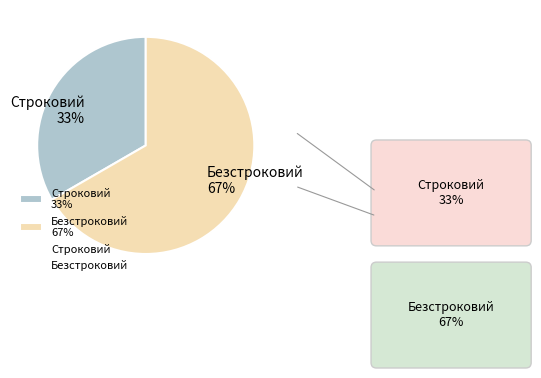

To the nearest percent, what is the combined percentage of Безстроковий and Строковий?

100%